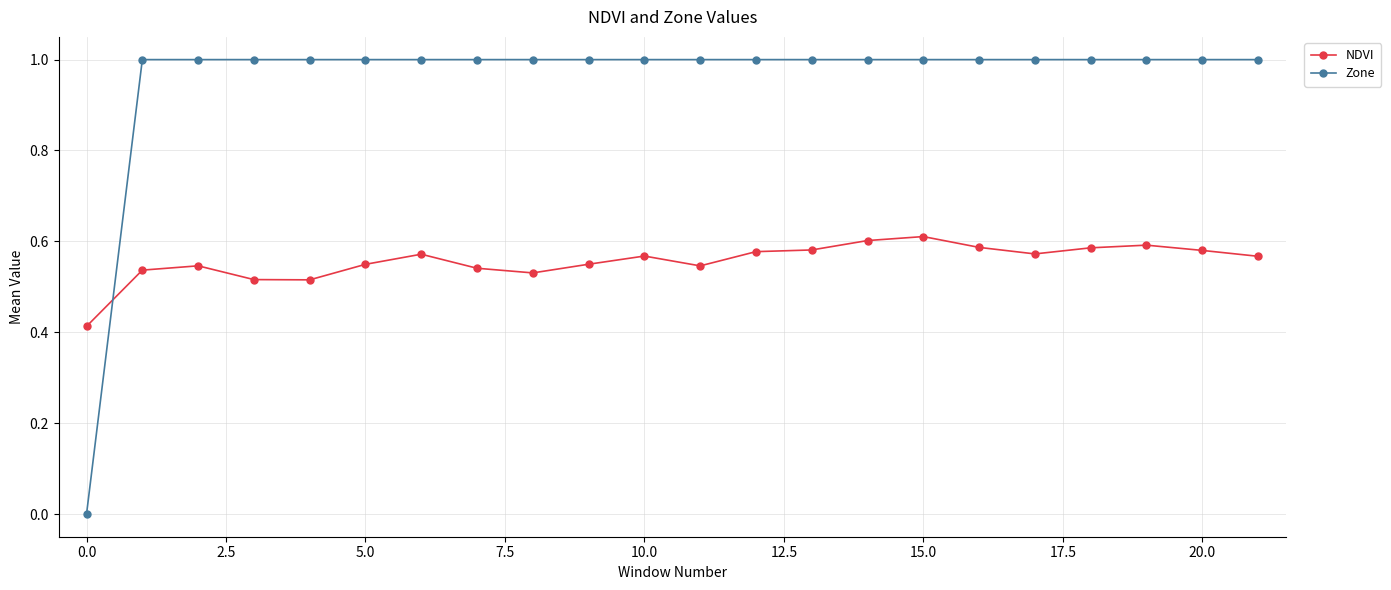

List the series in order of their overall mean, highest first.

Zone, NDVI